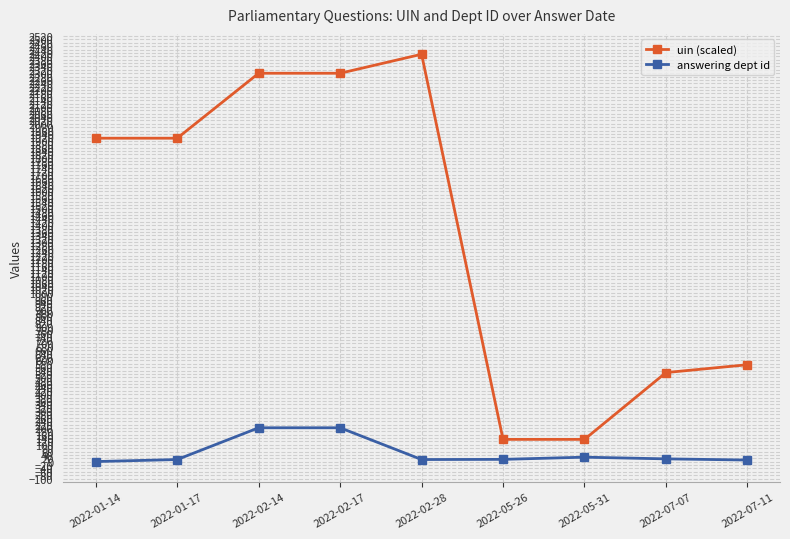

How many lines are shown in the chart?

2